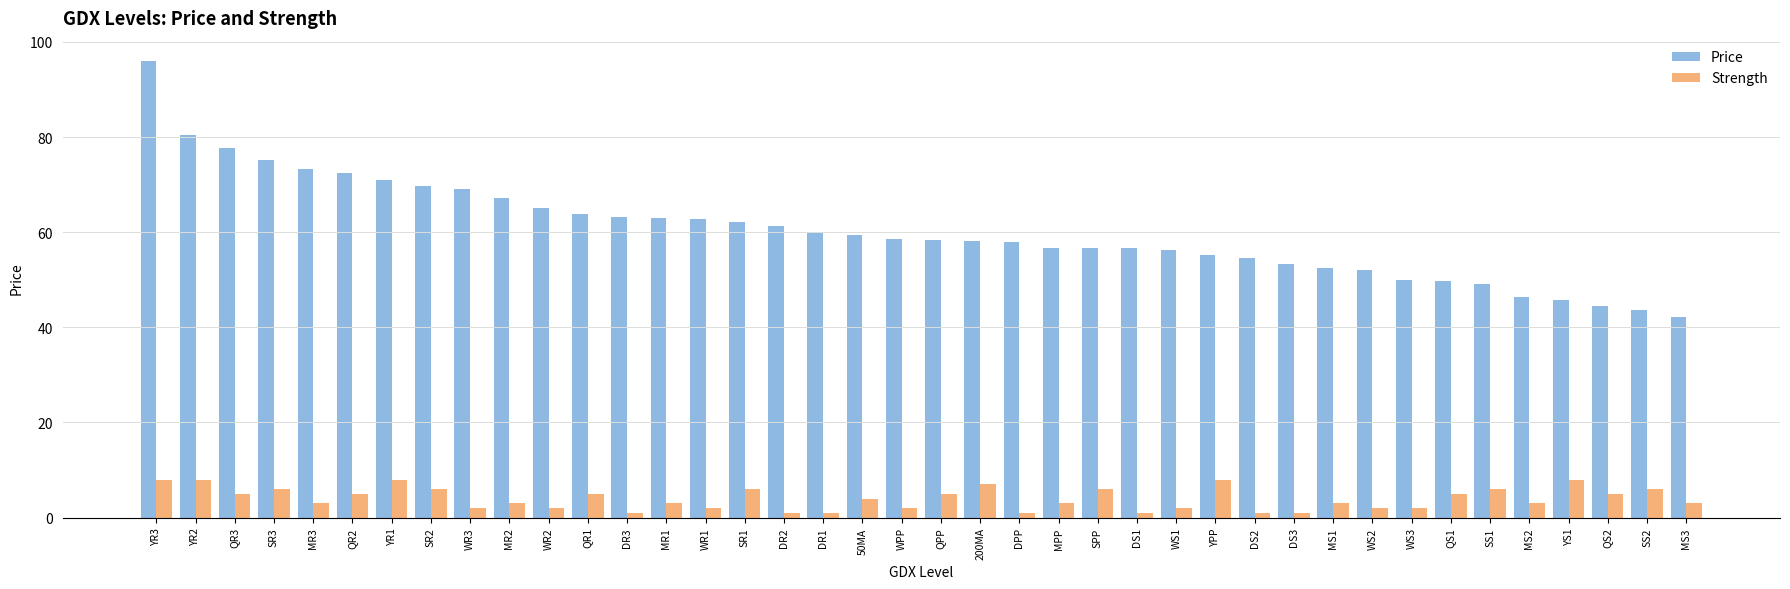

List the series in order of their overall mean, highest first.

Price, Strength